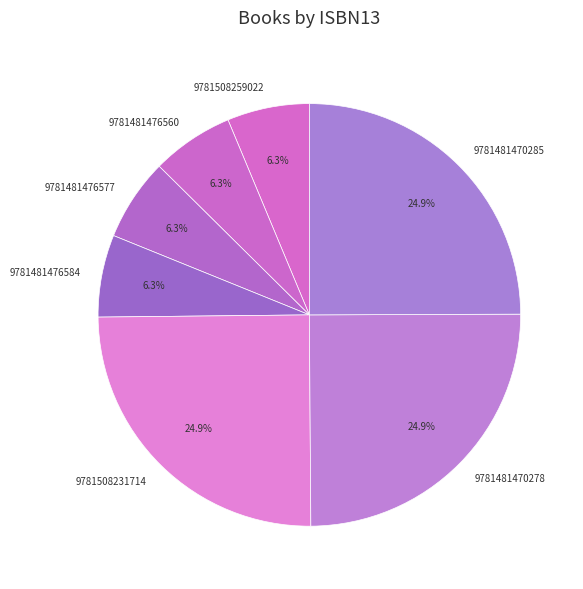

What percentage do 9781481476577 and 9781481476560 together represent?

12.6%